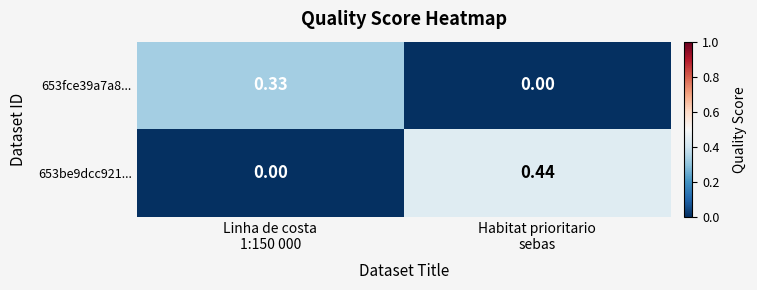

How many categories are shown in the chart?

2